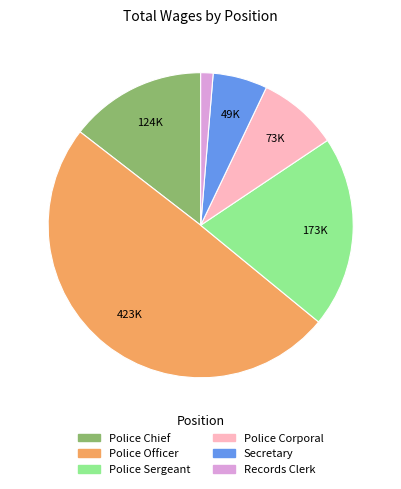

Is it true that Police Chief is 5% of the pie?

False